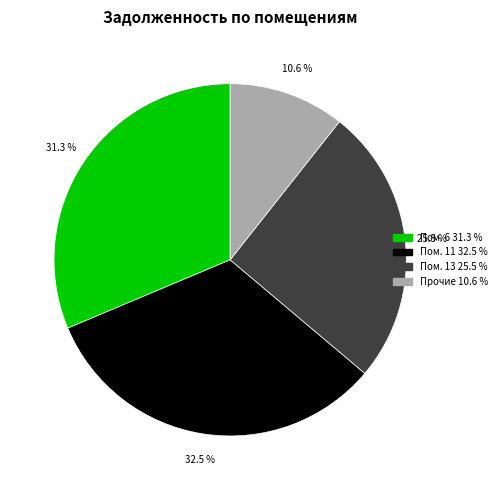

Is there a majority slice in this chart?

No